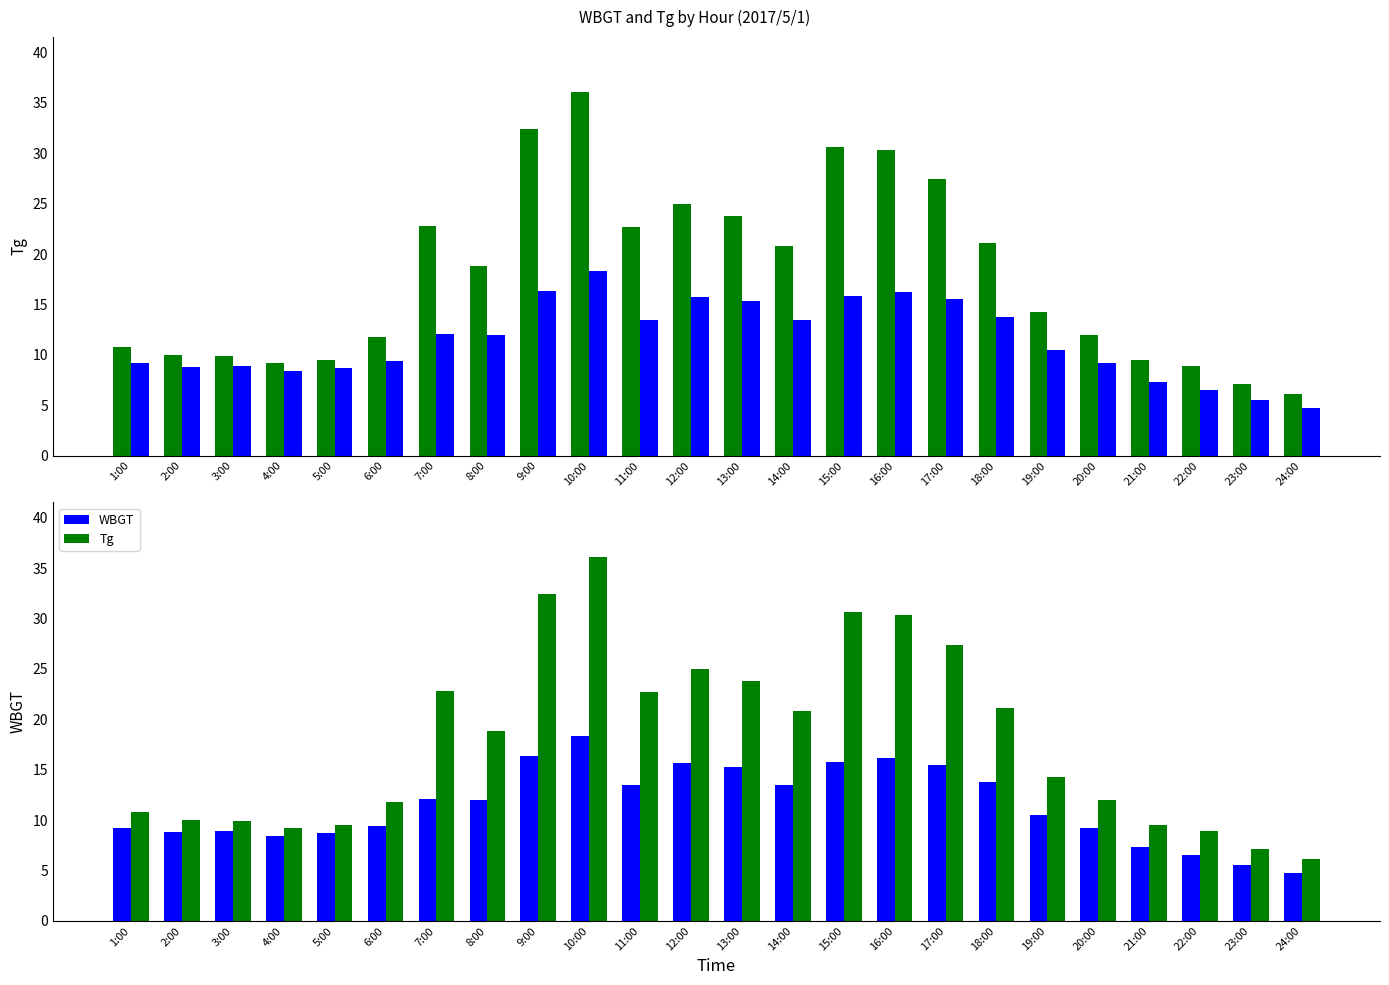

The Tg series shows 4.2 at 2:00. True or false?

False